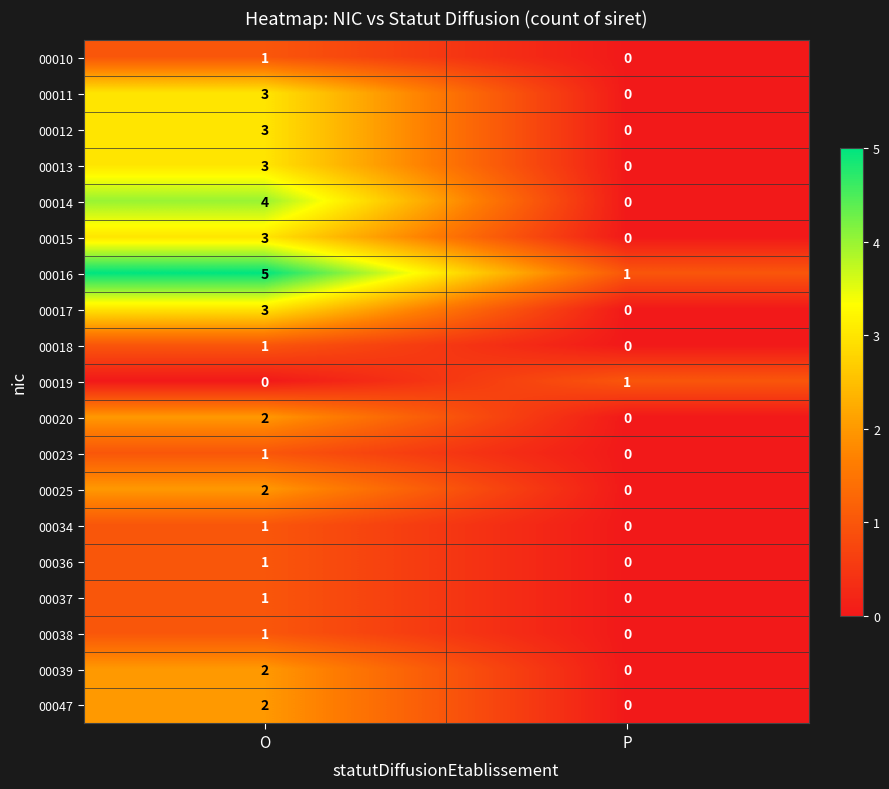

What is the spread (max minus min) of values at O?

5